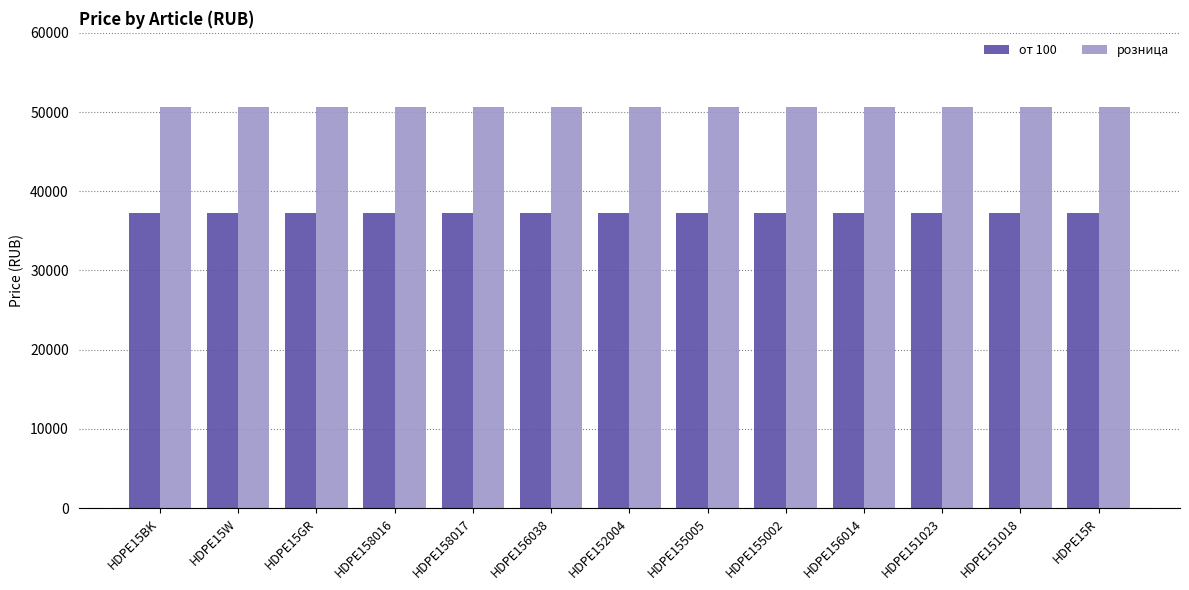

Reading right to left, extract all data points from this chart.

от 100: HDPE15R=37300	HDPE151018=37300	HDPE151023=37300	HDPE156014=37300	HDPE155002=37300	HDPE155005=37300	HDPE152004=37300	HDPE156038=37300	HDPE158017=37300	HDPE158016=37300	HDPE15GR=37300	HDPE15W=37300	HDPE15BK=37300
розница: HDPE15R=50600	HDPE151018=50600	HDPE151023=50600	HDPE156014=50600	HDPE155002=50600	HDPE155005=50600	HDPE152004=50600	HDPE156038=50600	HDPE158017=50600	HDPE158016=50600	HDPE15GR=50600	HDPE15W=50600	HDPE15BK=50600